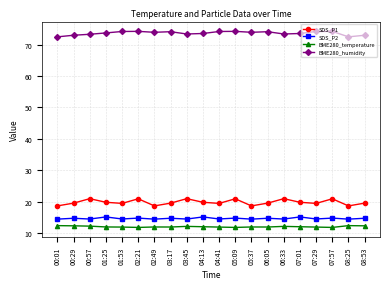

What is the approximate value of BME280_humidity at 08:53?

73.0